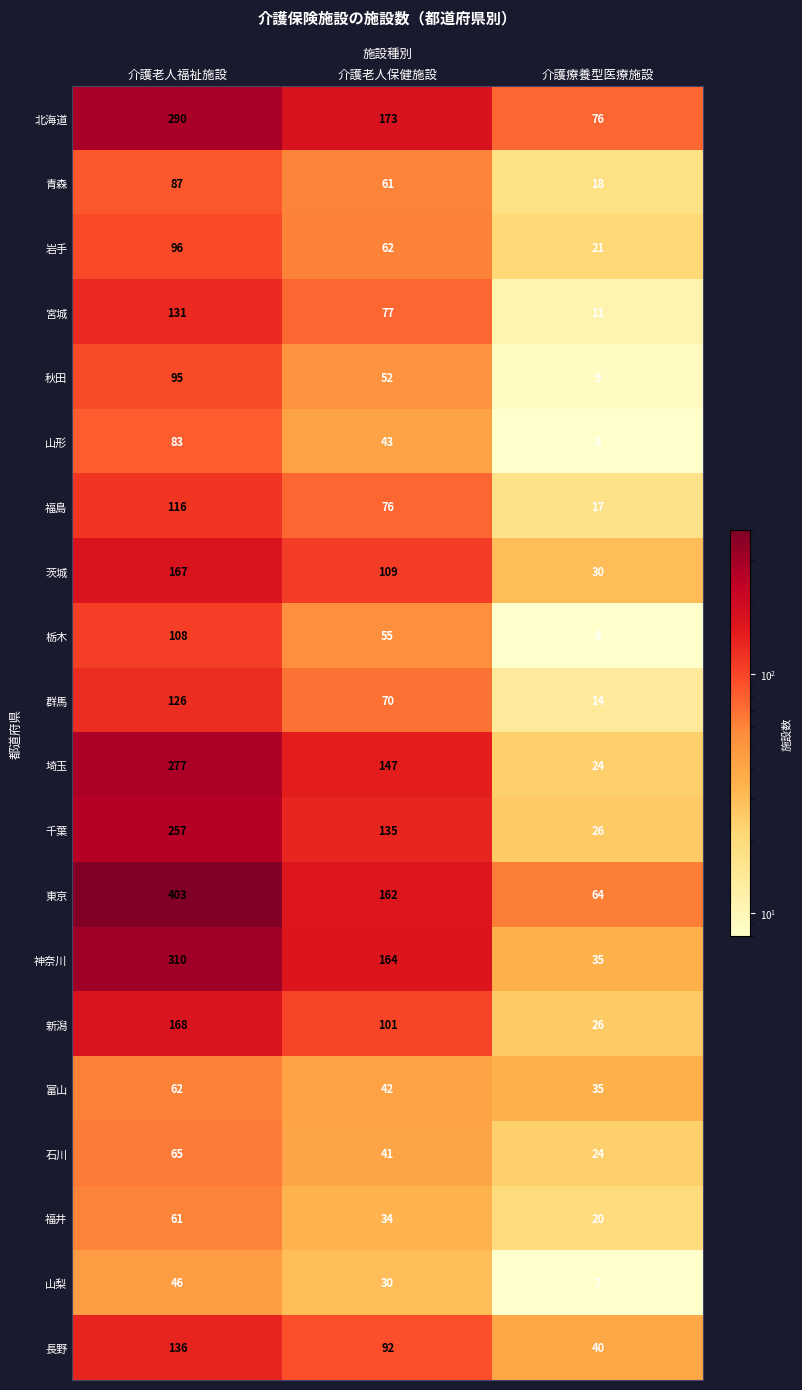

True or false: 千葉 has a value of 26 at 介護療養型医療施設.

True